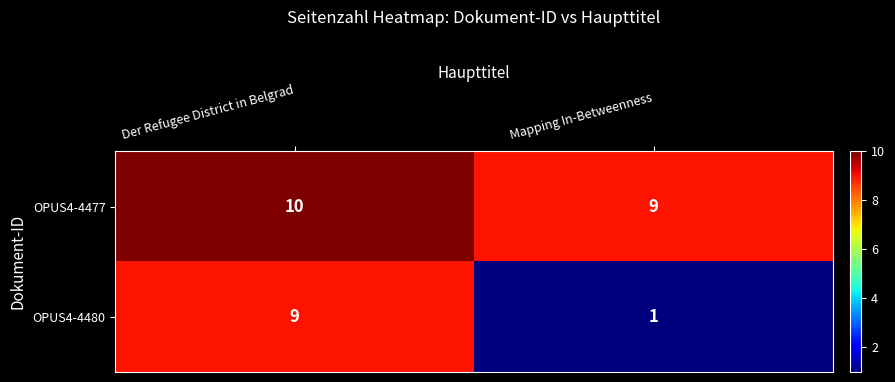

Reading right to left, transcribe all the data shown in this chart.

OPUS4-4477: Mapping In-Betweenness=9	Der Refugee District in Belgrad=10
OPUS4-4480: Mapping In-Betweenness=1	Der Refugee District in Belgrad=9